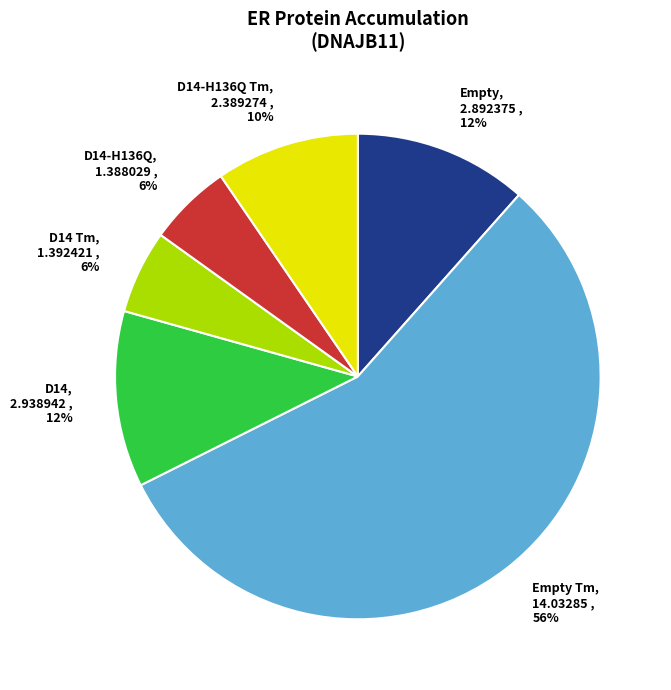

How many slices are in this pie chart?

6